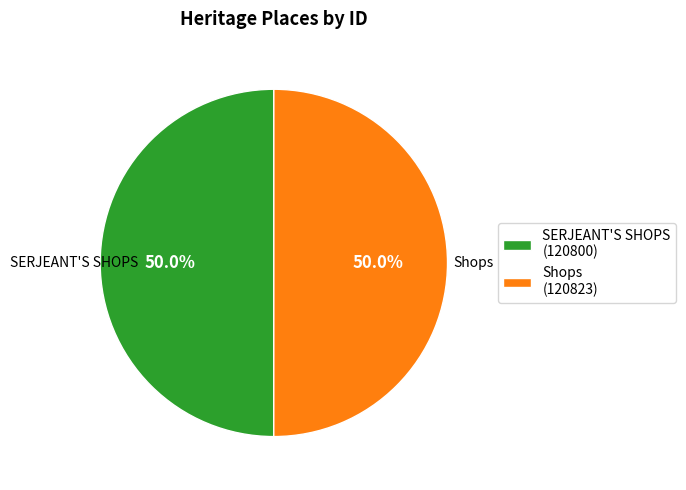

How many slices are in this pie chart?

2